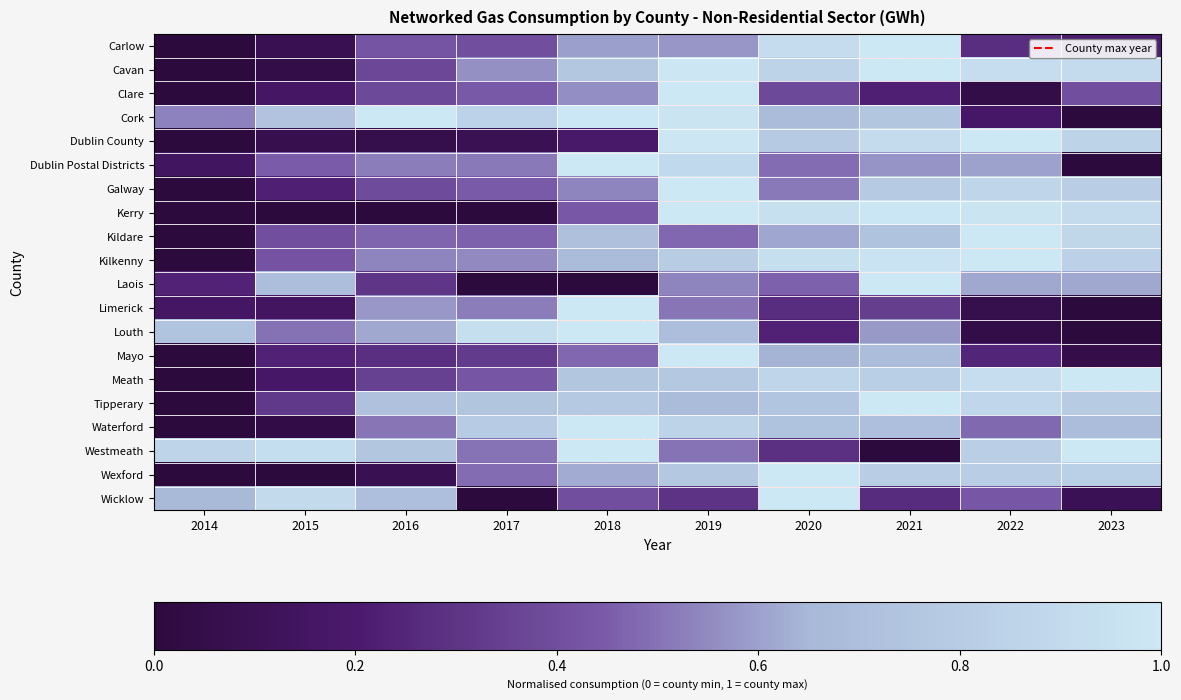

Reading left to right, transcribe all the data shown in this chart.

Carlow: 2014=0.0	2015=0.1	2016=0.4	2017=0.4	2018=0.6	2019=0.6	2020=0.9	2021=1.0	2022=0.3	2023=0.2
Cavan: 2014=0.0	2015=0.0	2016=0.4	2017=0.6	2018=0.8	2019=1.0	2020=0.8	2021=1.0	2022=0.9	2023=0.9
Clare: 2014=0.0	2015=0.2	2016=0.4	2017=0.4	2018=0.6	2019=1.0	2020=0.4	2021=0.2	2022=0.0	2023=0.4
Cork: 2014=0.5	2015=0.7	2016=1.0	2017=0.8	2018=1.0	2019=1.0	2020=0.7	2021=0.8	2022=0.2	2023=0.0
Dublin County: 2014=0.0	2015=0.1	2016=0.1	2017=0.1	2018=0.2	2019=1.0	2020=0.8	2021=0.9	2022=1.0	2023=0.8
Dublin Postal Districts: 2014=0.1	2015=0.4	2016=0.5	2017=0.5	2018=1.0	2019=0.9	2020=0.5	2021=0.6	2022=0.6	2023=0.0
Galway: 2014=0.0	2015=0.2	2016=0.4	2017=0.4	2018=0.5	2019=1.0	2020=0.5	2021=0.8	2022=0.9	2023=0.8
Kerry: 2014=0.0	2015=0.0	2016=0.0	2017=0.0	2018=0.4	2019=1.0	2020=0.9	2021=1.0	2022=1.0	2023=0.9
Kildare: 2014=0.0	2015=0.4	2016=0.5	2017=0.5	2018=0.7	2019=0.5	2020=0.6	2021=0.7	2022=1.0	2023=0.9
Kilkenny: 2014=0.0	2015=0.4	2016=0.5	2017=0.5	2018=0.7	2019=0.8	2020=0.9	2021=1.0	2022=1.0	2023=0.8
Laois: 2014=0.2	2015=0.7	2016=0.3	2017=0.0	2018=0.0	2019=0.5	2020=0.5	2021=1.0	2022=0.6	2023=0.6
Limerick: 2014=0.2	2015=0.1	2016=0.6	2017=0.5	2018=1.0	2019=0.5	2020=0.3	2021=0.3	2022=0.1	2023=0.0
Louth: 2014=0.7	2015=0.5	2016=0.6	2017=0.9	2018=1.0	2019=0.7	2020=0.2	2021=0.6	2022=0.0	2023=0.0
Mayo: 2014=0.0	2015=0.2	2016=0.3	2017=0.3	2018=0.5	2019=1.0	2020=0.6	2021=0.7	2022=0.2	2023=0.0
Meath: 2014=0.0	2015=0.2	2016=0.4	2017=0.4	2018=0.8	2019=0.8	2020=0.9	2021=0.8	2022=0.9	2023=1.0
Tipperary: 2014=0.0	2015=0.3	2016=0.7	2017=0.7	2018=0.8	2019=0.7	2020=0.7	2021=1.0	2022=0.9	2023=0.8
Waterford: 2014=0.0	2015=0.0	2016=0.5	2017=0.8	2018=1.0	2019=0.8	2020=0.7	2021=0.7	2022=0.5	2023=0.7
Westmeath: 2014=0.9	2015=0.9	2016=0.8	2017=0.5	2018=1.0	2019=0.5	2020=0.3	2021=0.0	2022=0.8	2023=1.0
Wexford: 2014=0.0	2015=0.0	2016=0.1	2017=0.5	2018=0.6	2019=0.8	2020=1.0	2021=0.8	2022=0.8	2023=0.8
Wicklow: 2014=0.7	2015=0.9	2016=0.7	2017=0.0	2018=0.4	2019=0.3	2020=1.0	2021=0.3	2022=0.4	2023=0.1